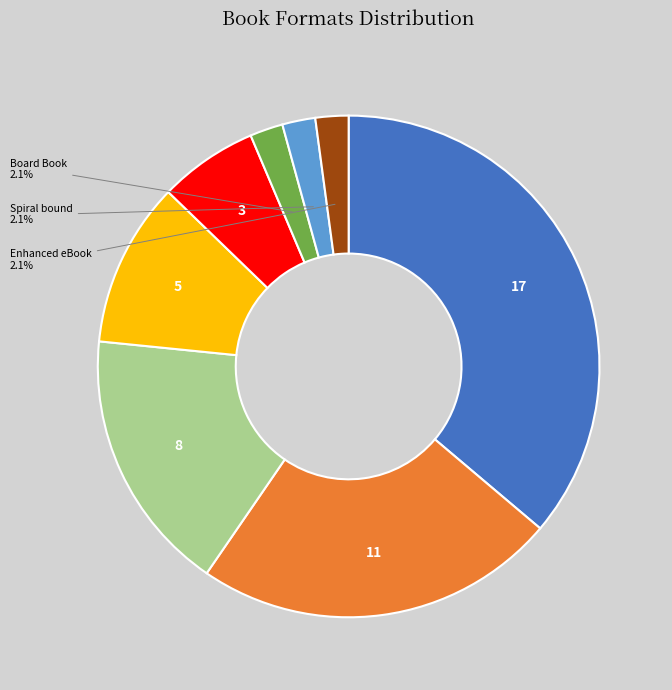

Is there a majority slice in this chart?

No